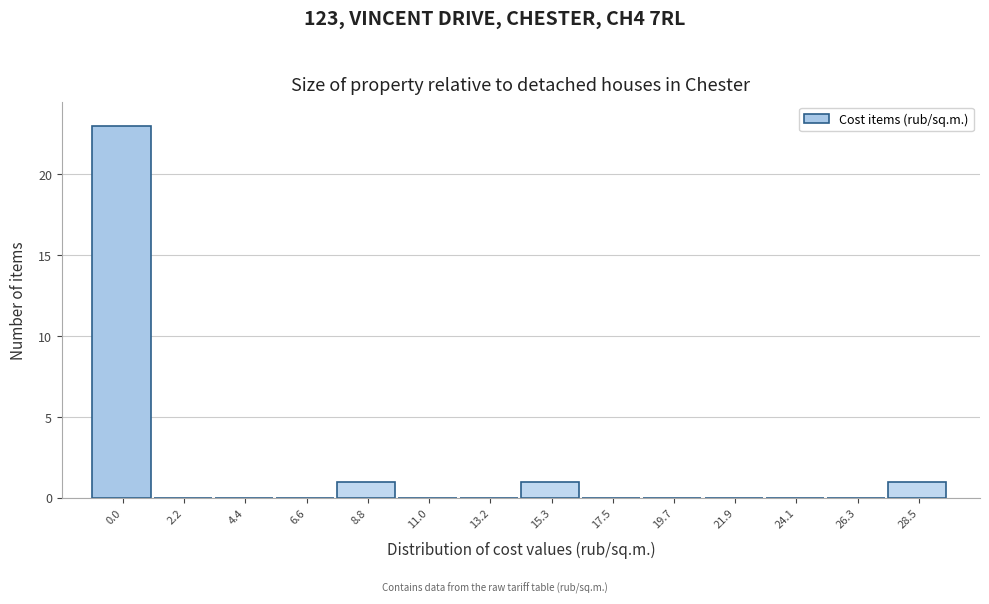

Reading left to right, transcribe all the data shown in this chart.

0.0=23	2.2=0	4.4=0	6.6=0	8.8=1	11.0=0	13.2=0	15.3=1	17.5=0	19.7=0	21.9=0	24.1=0	26.3=0	28.5=1